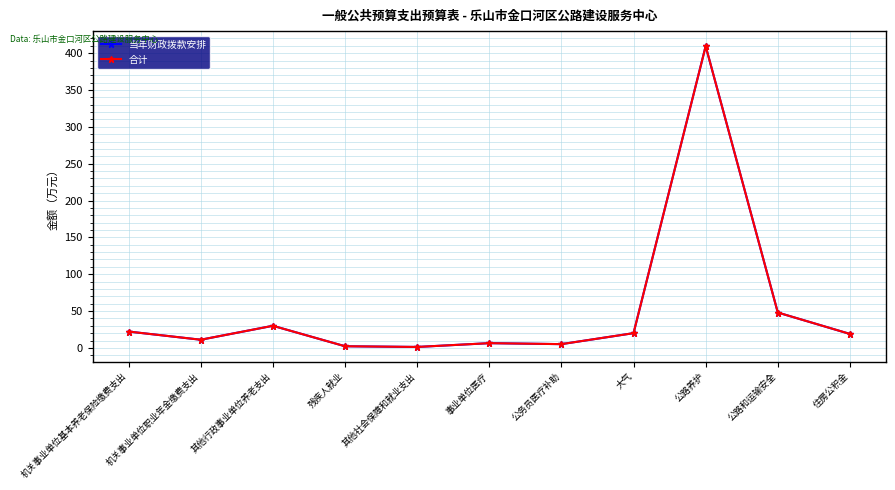

The value of 合计 at 残疾人就业 is 3.3. True or false?

False